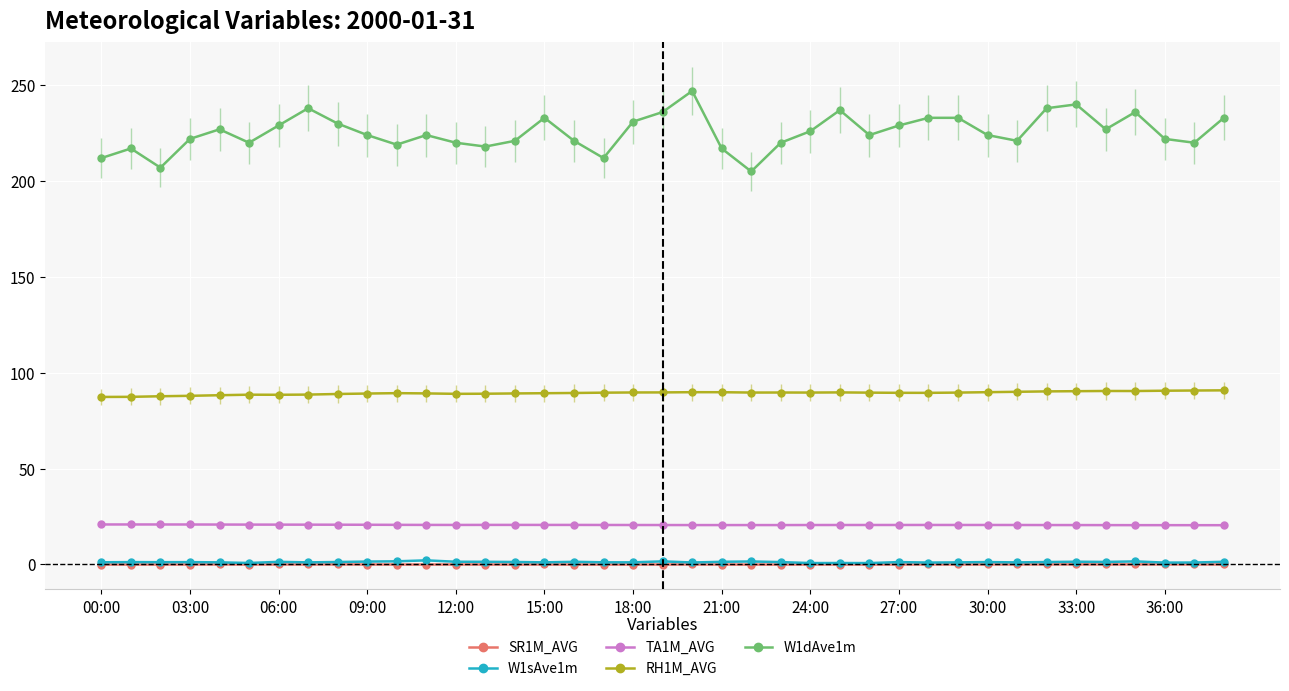

True or false: RH1M_AVG and TA1M_AVG cross at least once.

False